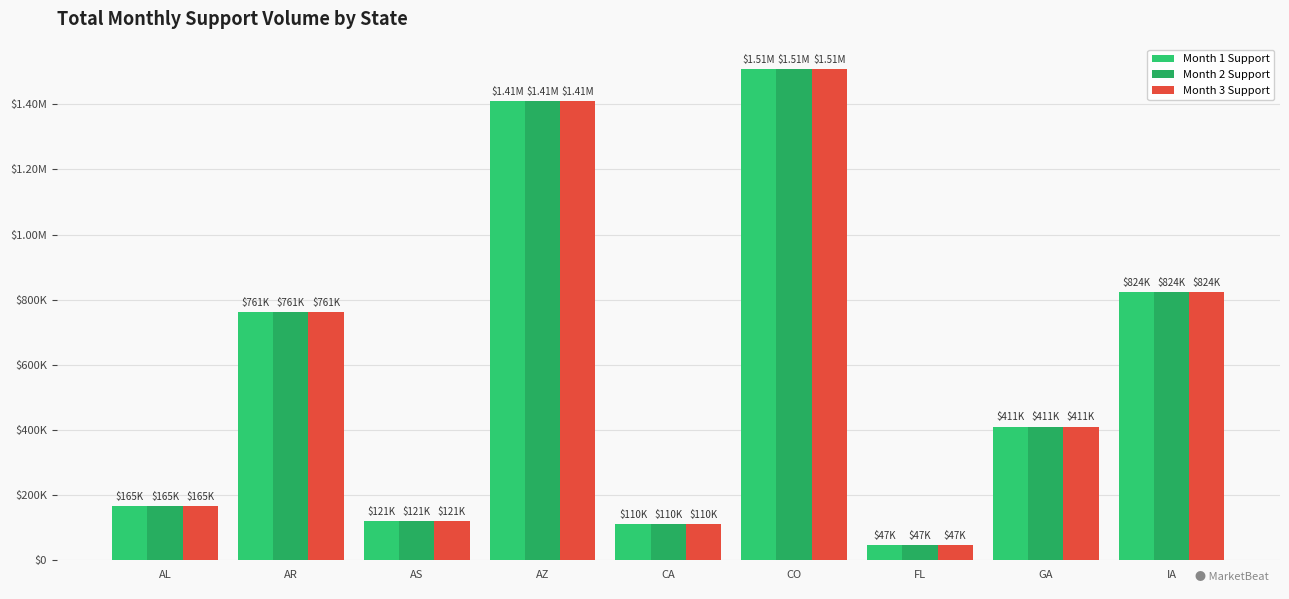

What is the difference between the Month 1 Support values at CA and AZ?

1300503.2